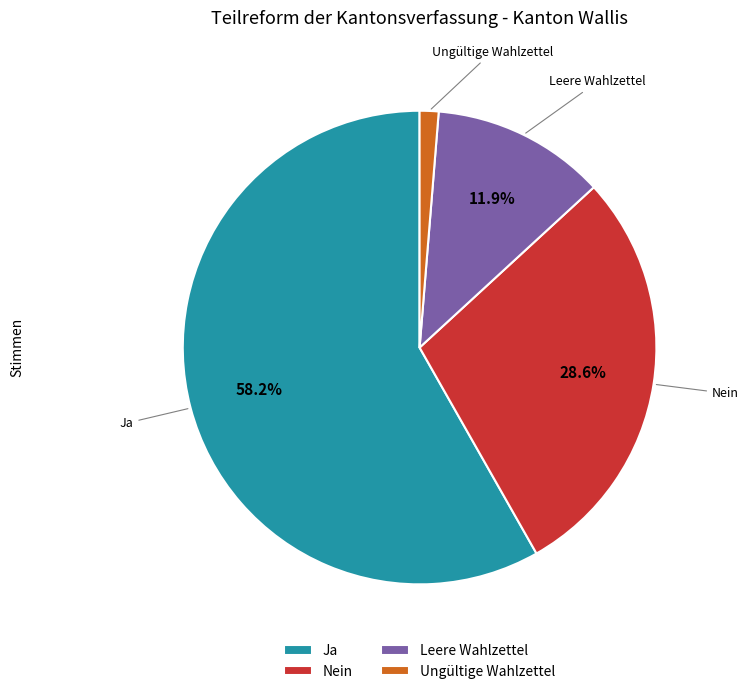

To the nearest percent, what is the difference between the Nein and Ungültige Wahlzettel slice percentages?

27%